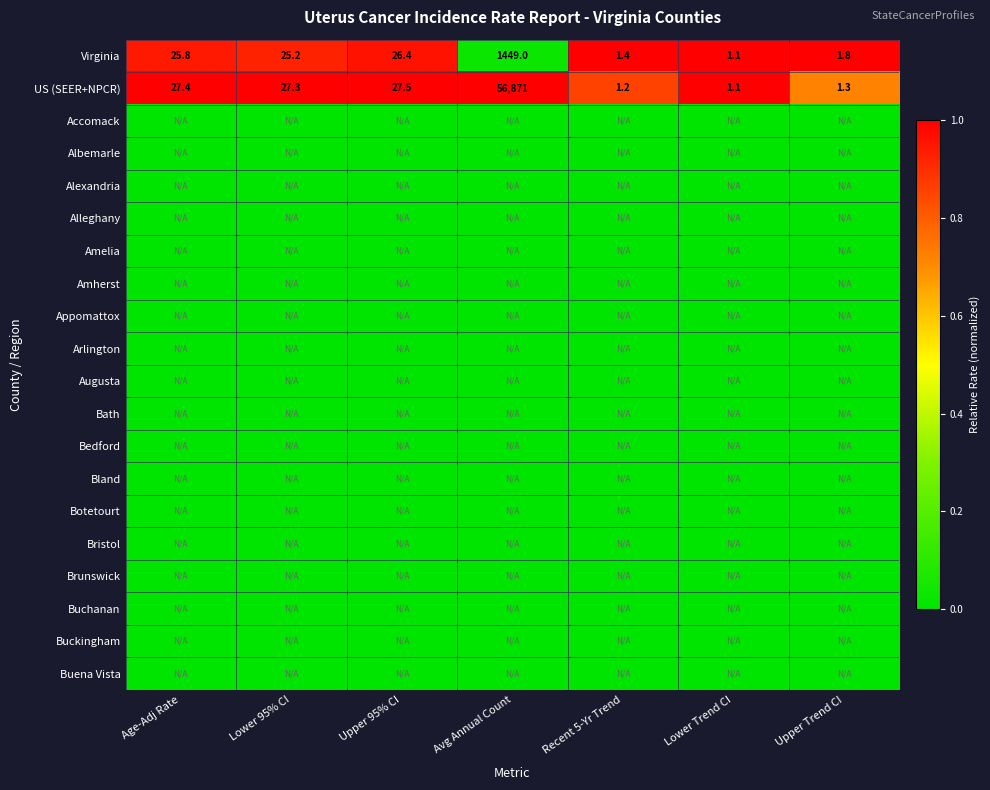

The Virginia series shows 1449.0 at Avg Annual Count. True or false?

True